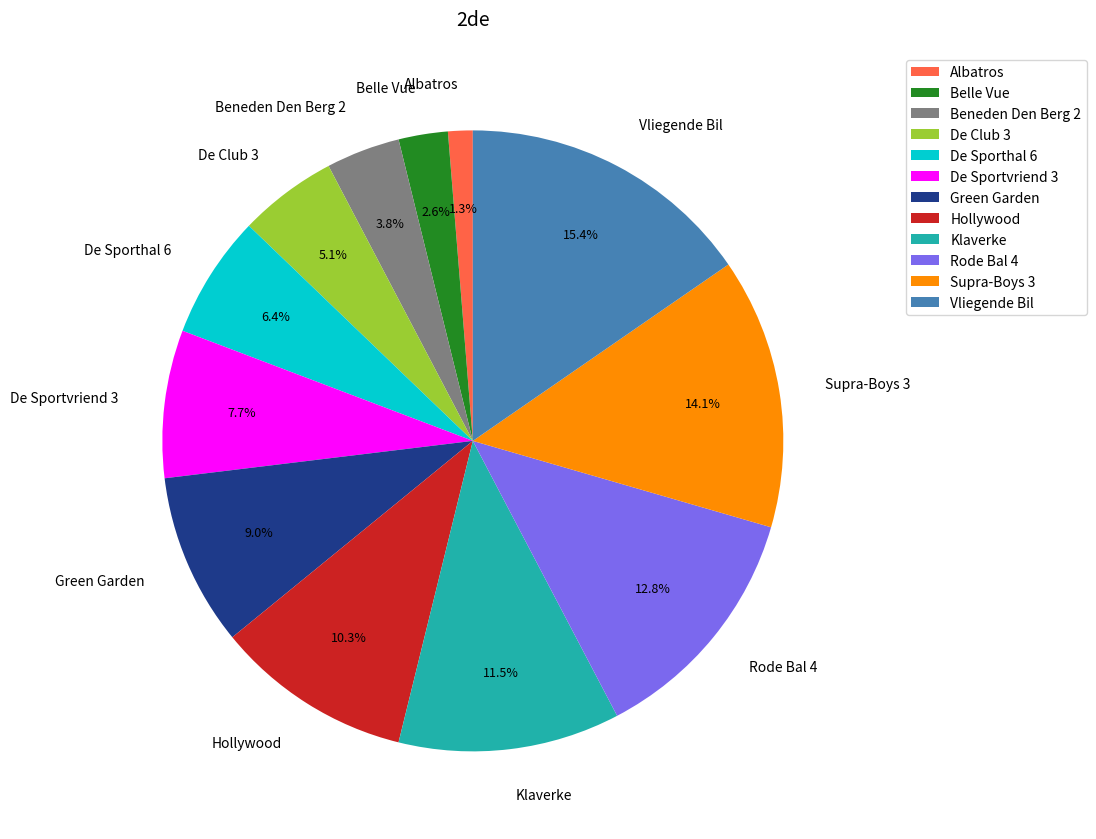

Which has a higher value, Green Garden or Hollywood?

Hollywood